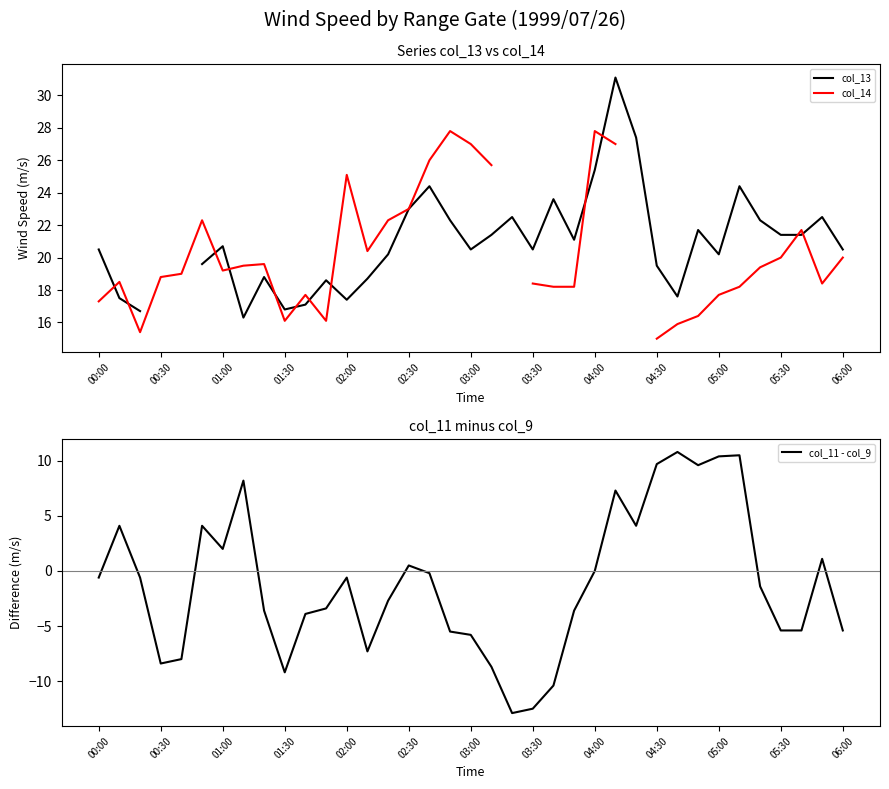

What is the lowest value of the col_11 - col_9 series?

-12.9